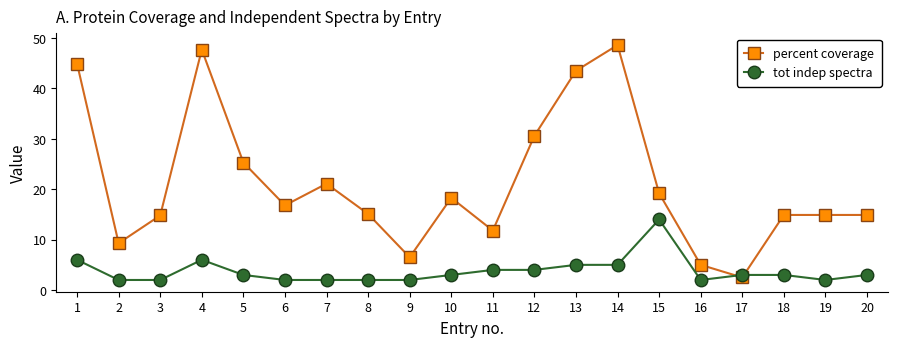

What is the minimum value shown in the chart?

2.0